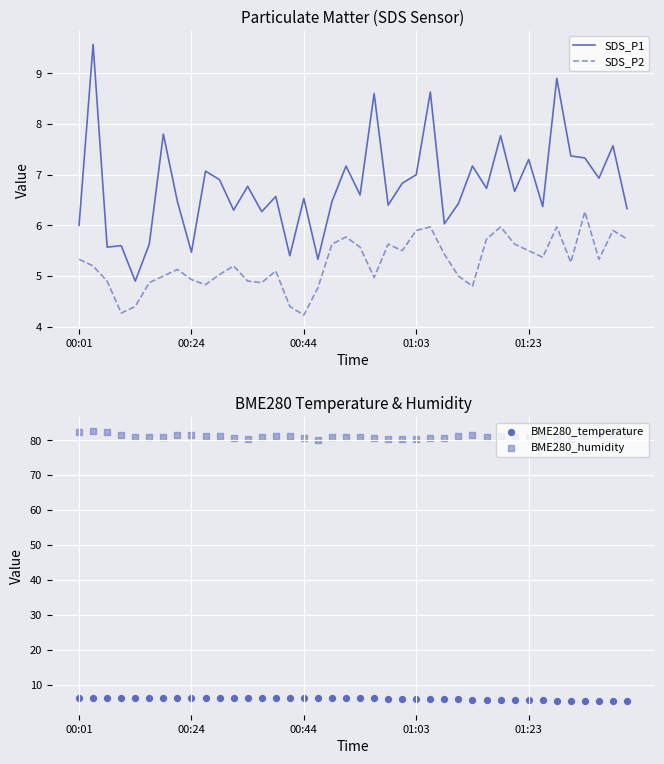

Which series reaches the maximum Y coordinate?

BME280_humidity